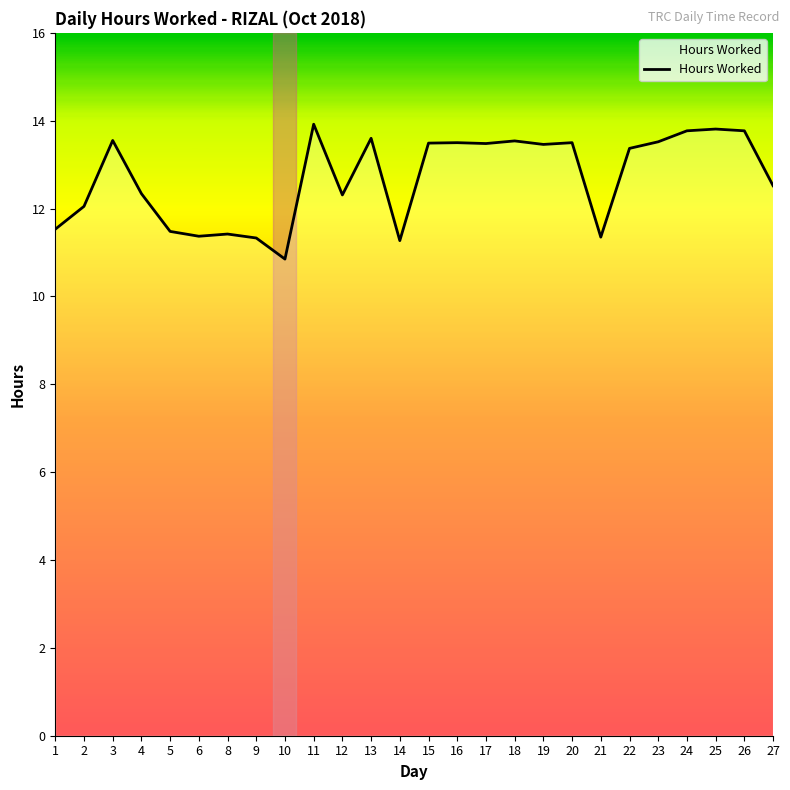

Which label corresponds to the largest value in the chart?

11